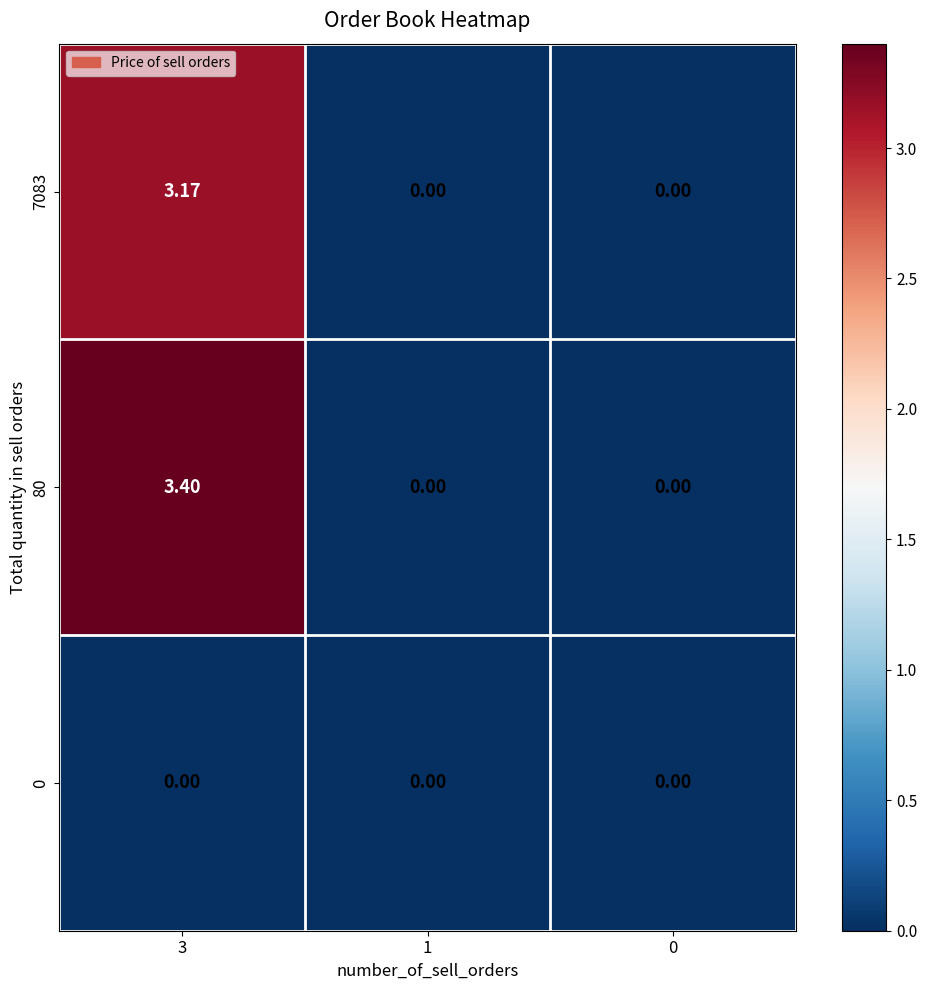

Which category has the lowest value across all series?

1